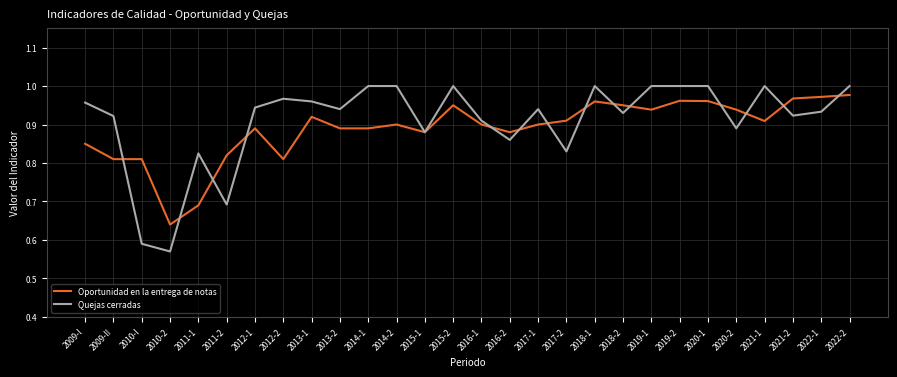

Does the chart have visible grid lines?

Yes